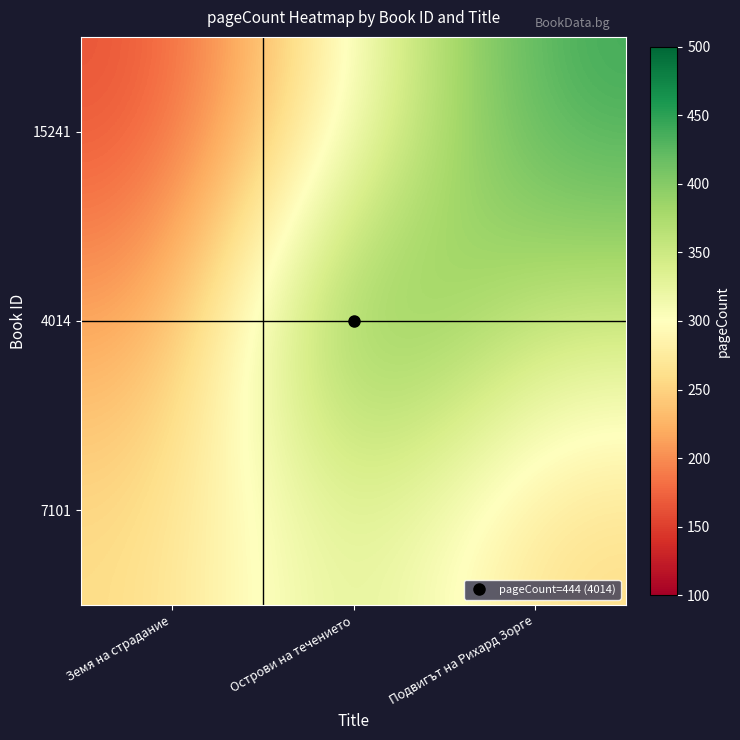

What is the total value across all series at Острови на течението?

1096